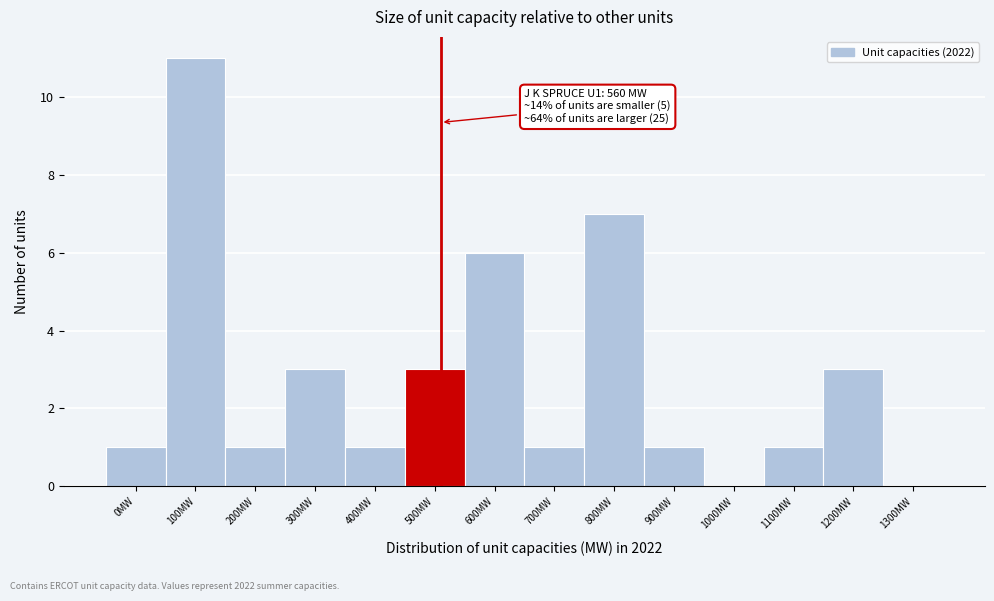

Reading left to right, extract all data points from this chart.

0MW=1	100MW=11	200MW=1	300MW=3	400MW=1	500MW=3	600MW=6	700MW=1	800MW=7	900MW=1	1000MW=0	1100MW=1	1200MW=3	1300MW=0